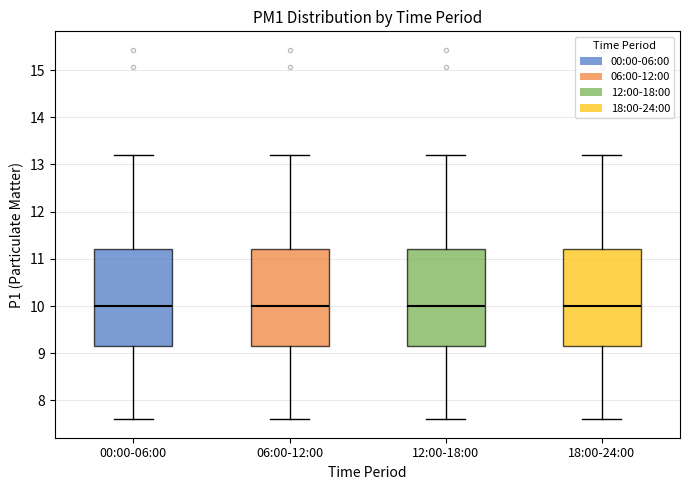

Reading left to right, transcribe this box plot: for each box, give where its median line is, the range the box spans, and where its two whiskers end, as read against the y-axis. The values are not printed on the chart, so give them approximately, as read against the axis.

00:00-06:00: median 10.0, box 9.2 to 11.2, whiskers 7.6 to 13.2
06:00-12:00: median 10.0, box 9.2 to 11.2, whiskers 7.6 to 13.2
12:00-18:00: median 10.0, box 9.2 to 11.2, whiskers 7.6 to 13.2
18:00-24:00: median 10.0, box 9.2 to 11.2, whiskers 7.6 to 13.2